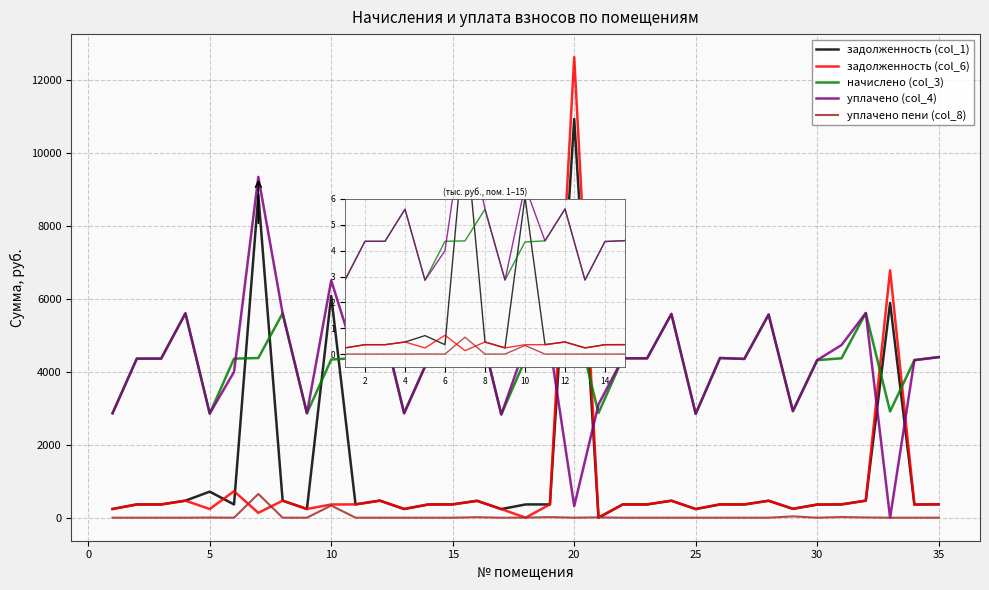

True or false: начислено (col_3) has a value of 1.5 at 2.

False